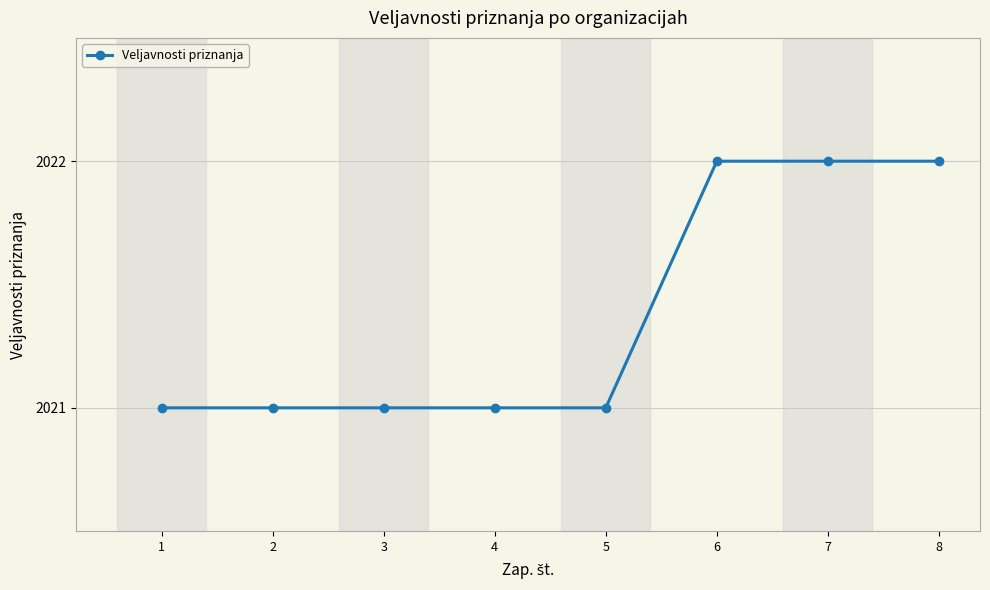

Reading left to right, extract all data points from this chart.

2021	2021	2021	2021	2021	2022	2022	2022